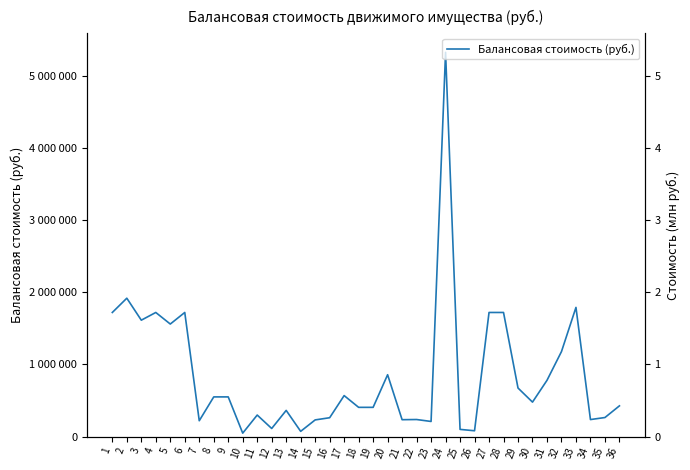

Which has a higher value, 5 or 10?

5